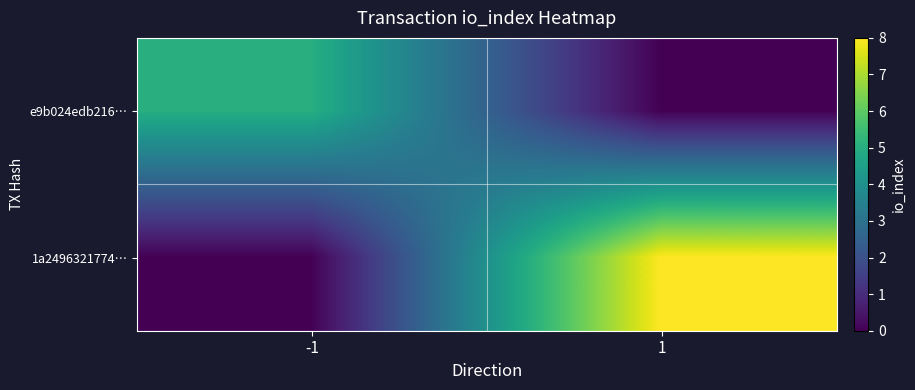

Which label corresponds to the largest value in the chart?

1